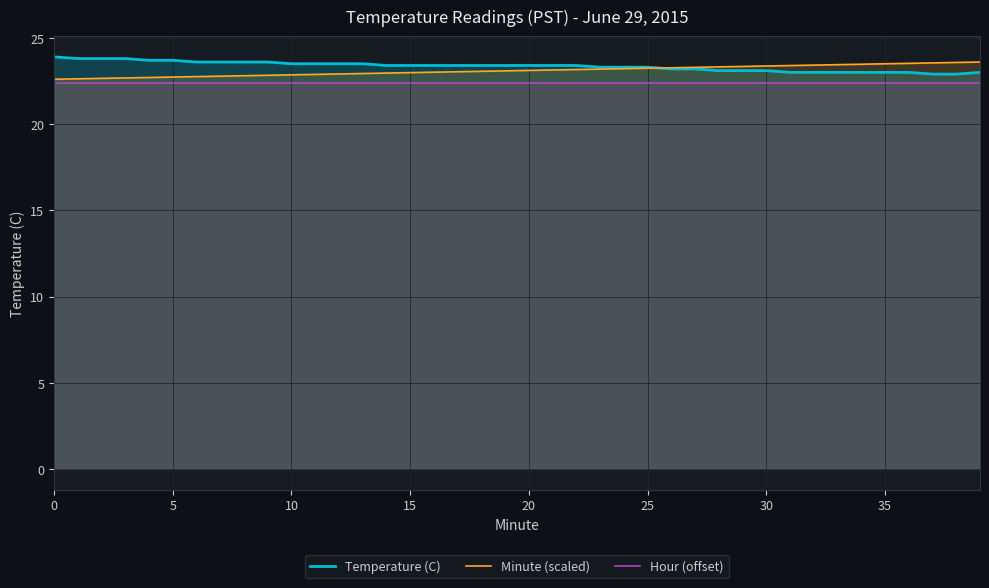

What is the label of the 40th point from the left?

39